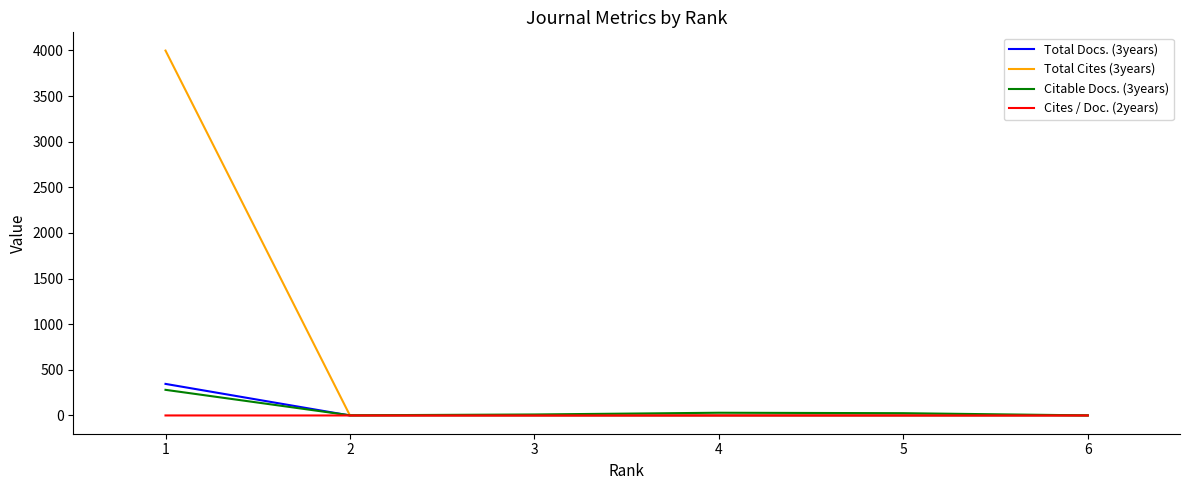

How many intersections are there between Total Docs. (3years) and Citable Docs. (3years)?

1